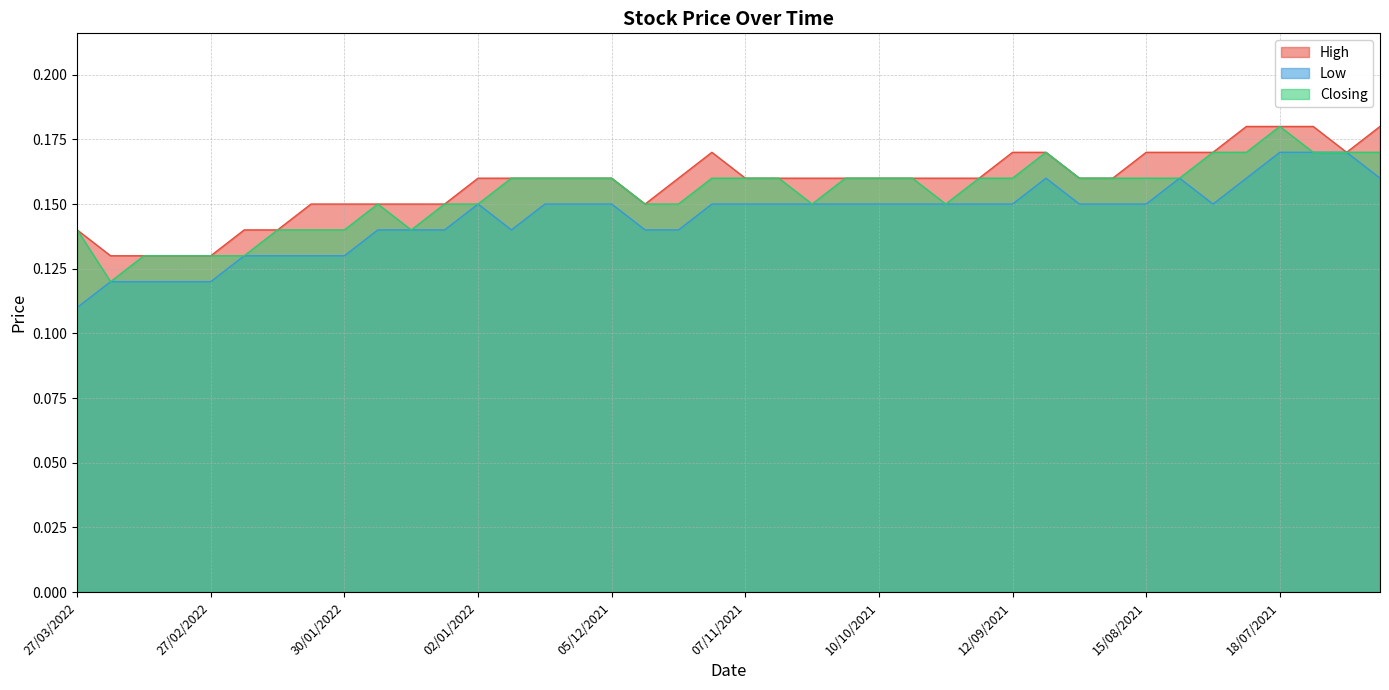

Rank the categories by High value from highest to lowest.

25/07/2021, 18/07/2021, 11/07/2021, 27/06/2021, 14/11/2021, 12/09/2021, 05/09/2021, 15/08/2021, 08/08/2021, 01/08/2021, 04/07/2021, 02/01/2022, 26/12/2021, 19/12/2021, 12/12/2021, 05/12/2021, 21/11/2021, 07/11/2021, 31/10/2021, 24/10/2021, 17/10/2021, 10/10/2021, 03/10/2021, 26/09/2021, 19/09/2021, 29/08/2021, 22/08/2021, 06/02/2022, 30/01/2022, 23/01/2022, 16/01/2022, 09/01/2022, 28/11/2021, 27/03/2022, 20/02/2022, 13/02/2022, 20/03/2022, 13/03/2022, 06/03/2022, 27/02/2022